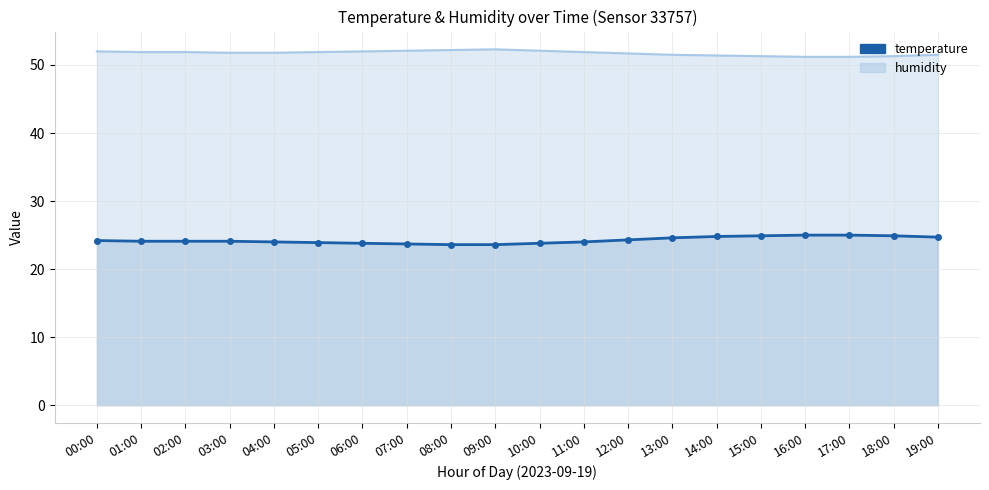

List the labels in order of value, largest first.

16:00, 17:00, 15:00, 18:00, 14:00, 19:00, 13:00, 12:00, 00:00, 01:00, 02:00, 03:00, 04:00, 11:00, 05:00, 06:00, 10:00, 07:00, 08:00, 09:00